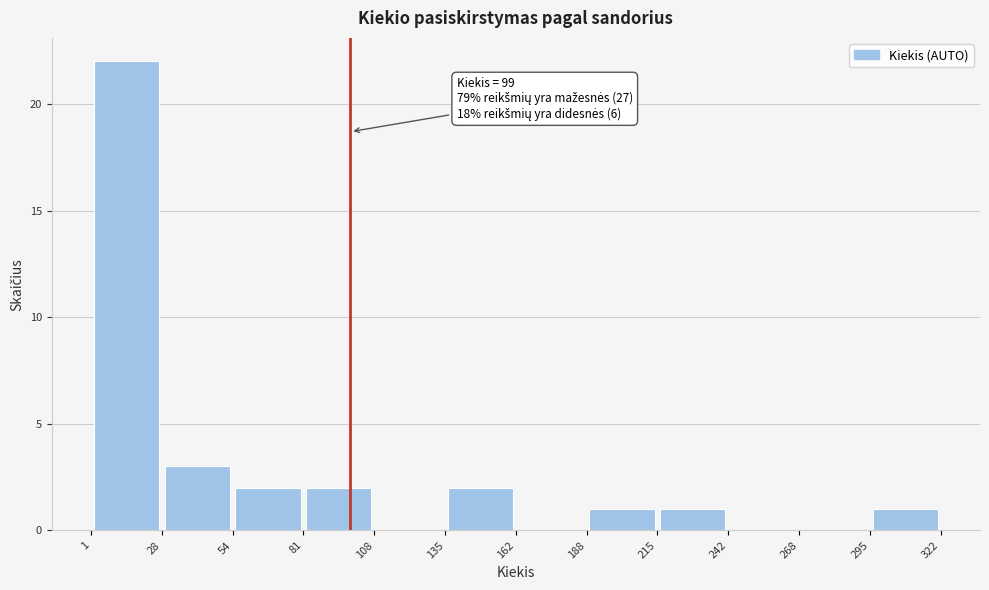

Which range on the x-axis has the tallest bar?

1 to 28